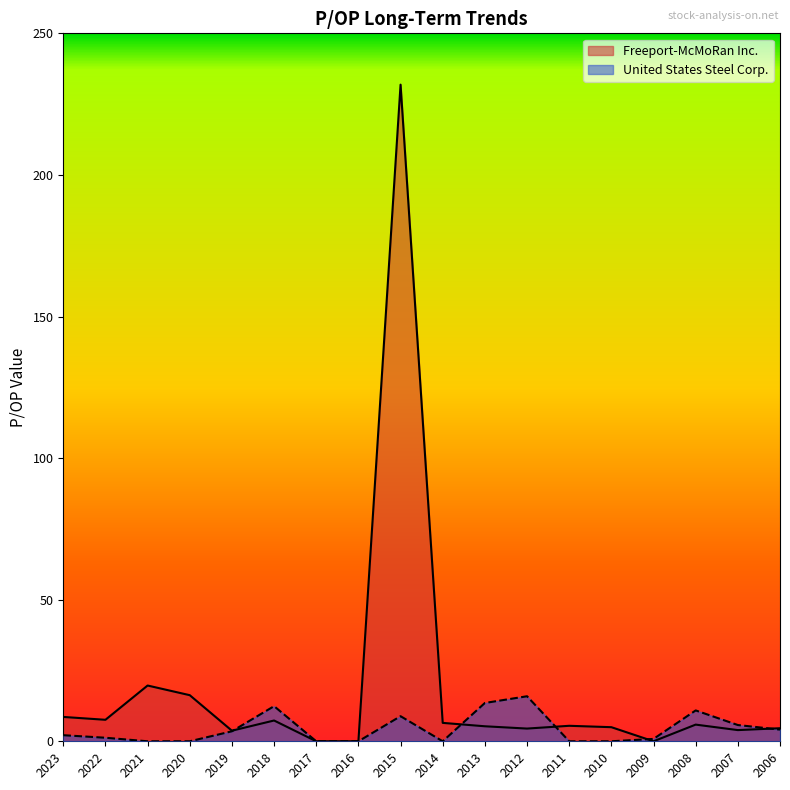

True or false: United States Steel Corp. has a value of 6.2 at 2020.

False